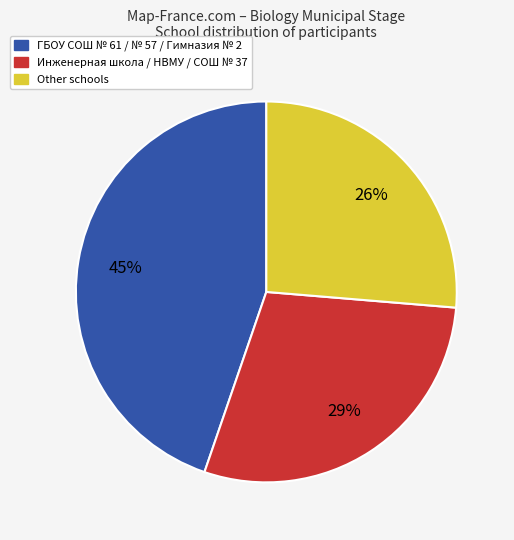

Count the number of slices in the pie.

3